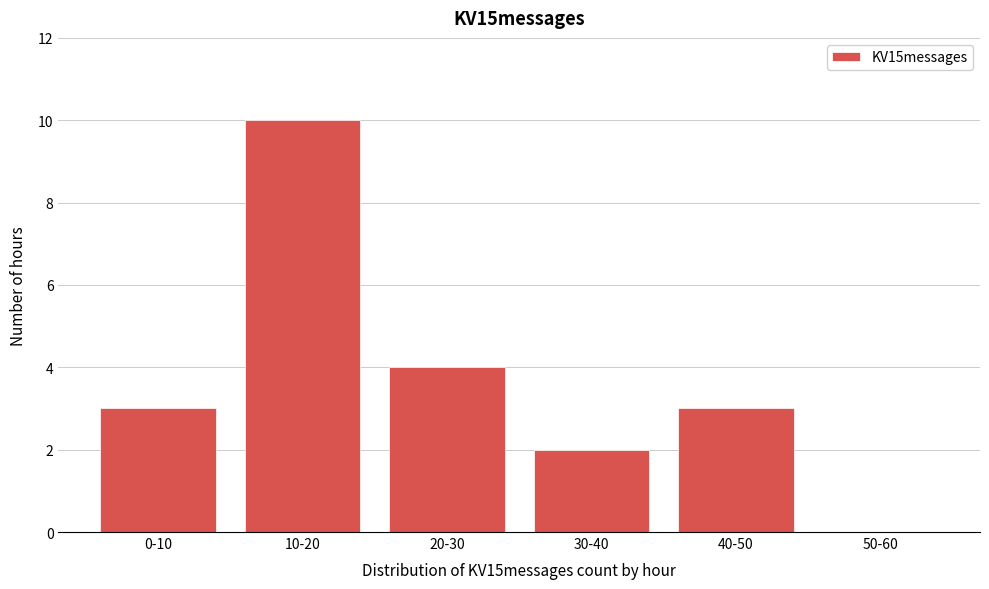

Reading left to right, list all the values displayed in this chart.

0-10=3	10-20=10	20-30=4	30-40=2	40-50=3	50-60=0